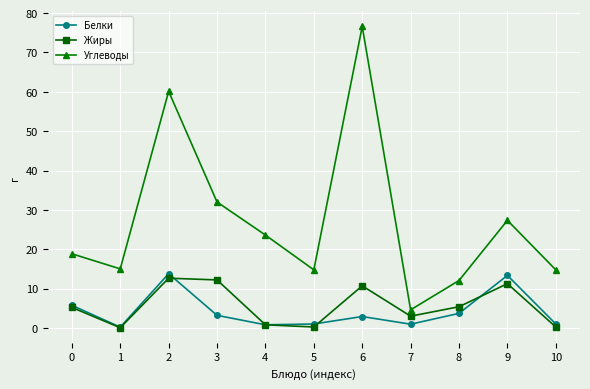

What is the maximum value for Белки?

13.8